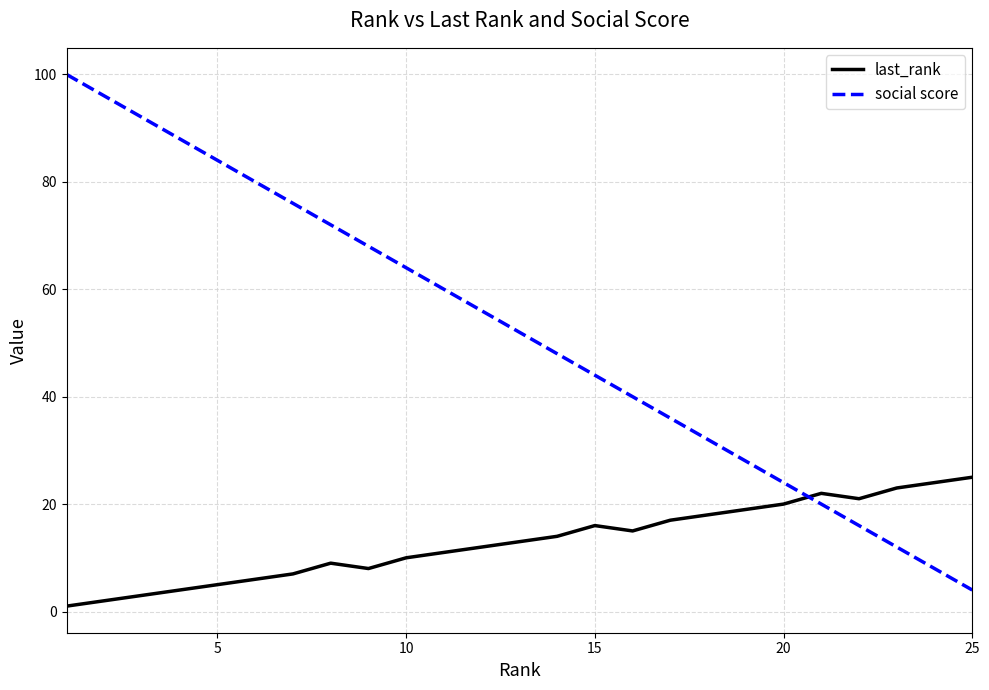

Which series has the largest total across all categories?

social score